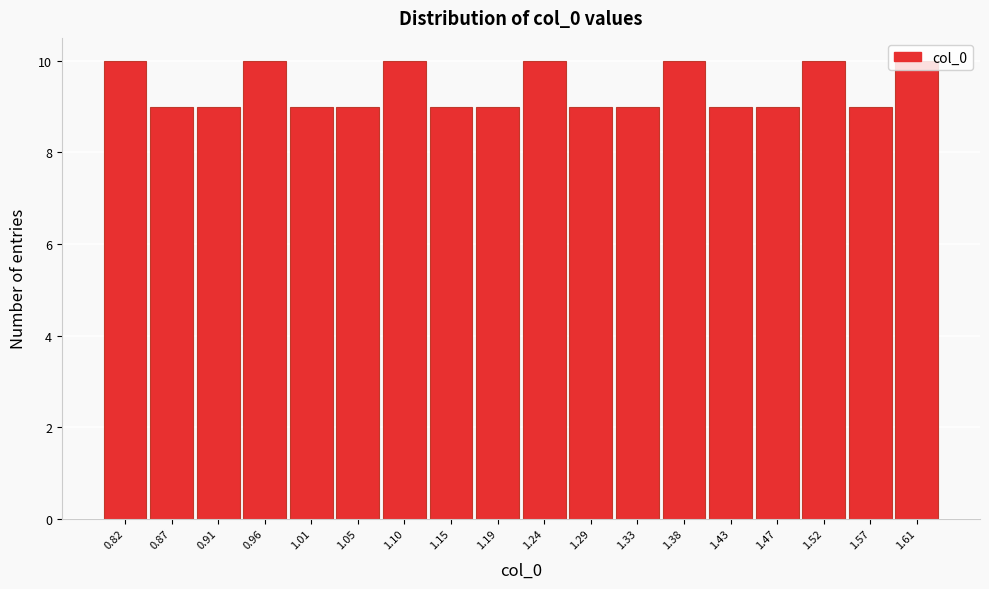

What is the ratio of the value at 0.96 to the value at 0.91?

1.1